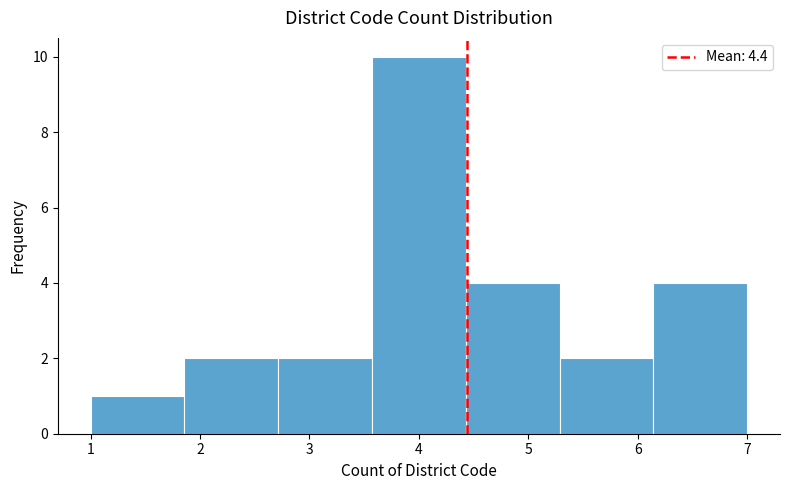

What is the height of the bar covering 6.1 to 7.0 on the x-axis? Neither the bar edges nor the heights are printed on the chart, so give them approximately, as read against the axes.

4